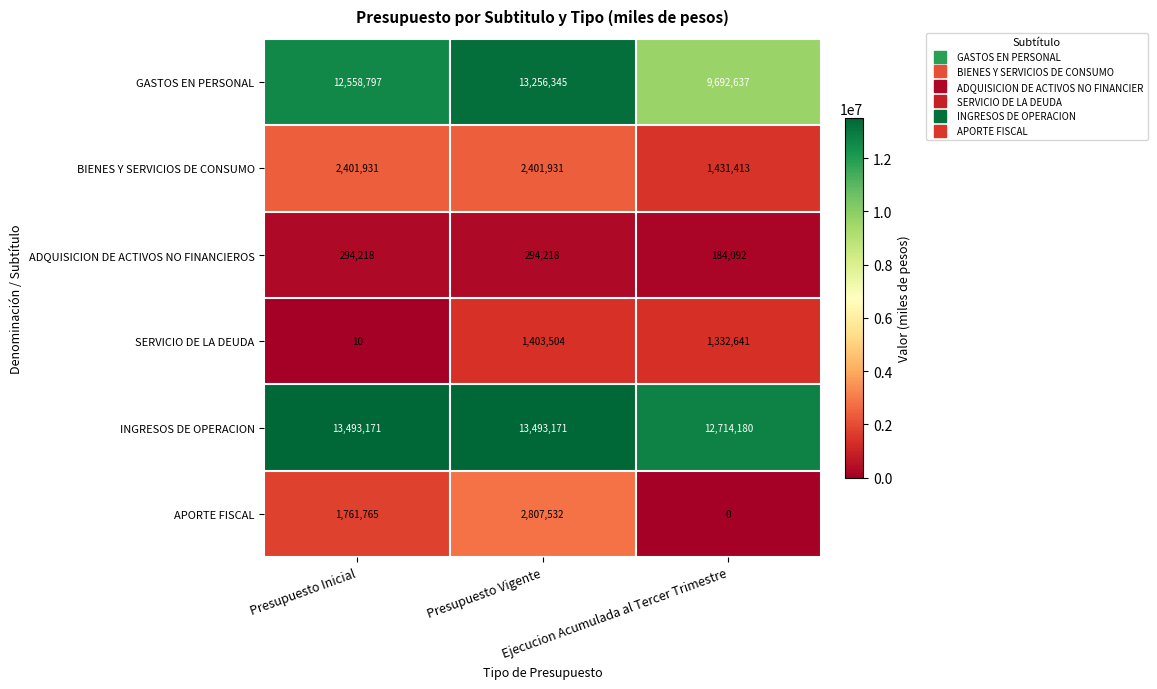

Count the ADQUISICION DE ACTIVOS NO FINANCIEROS values in the range 184092 to 294218.

3